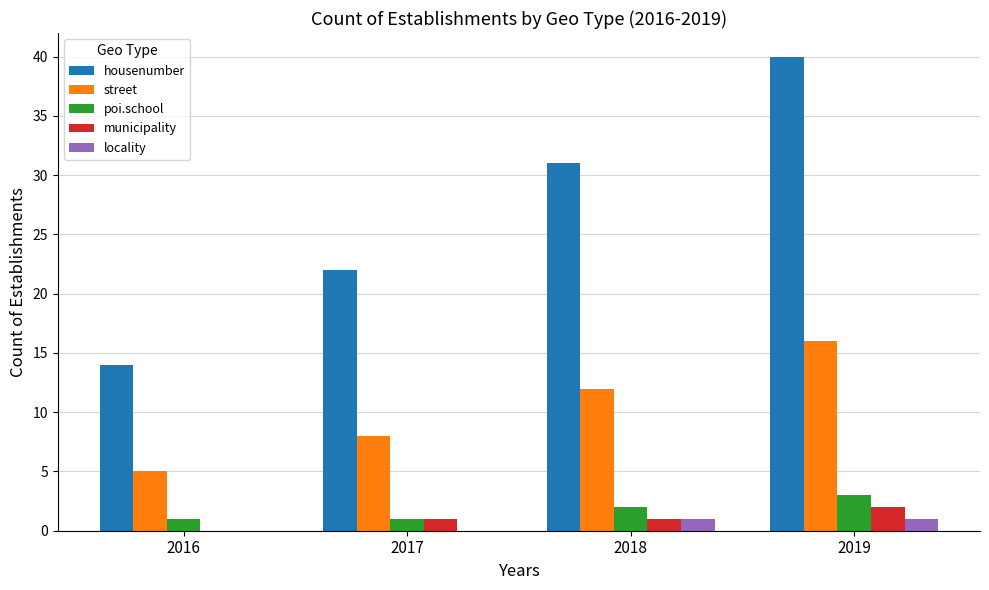

How many street values are between 8 and 16?

3